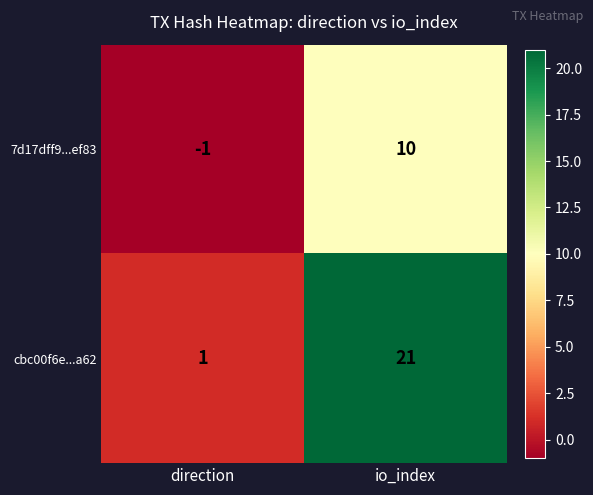

Which series has the largest total across all categories?

cbc00f6e...a62